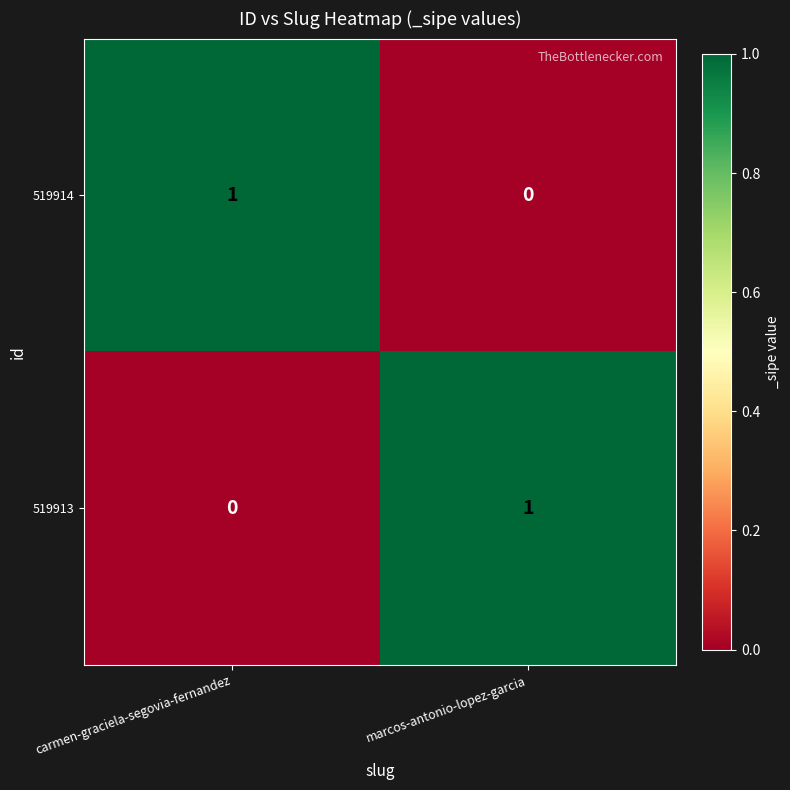

At marcos-antonio-lopez-garcia, list the series in order from smallest to largest.

519914, 519913